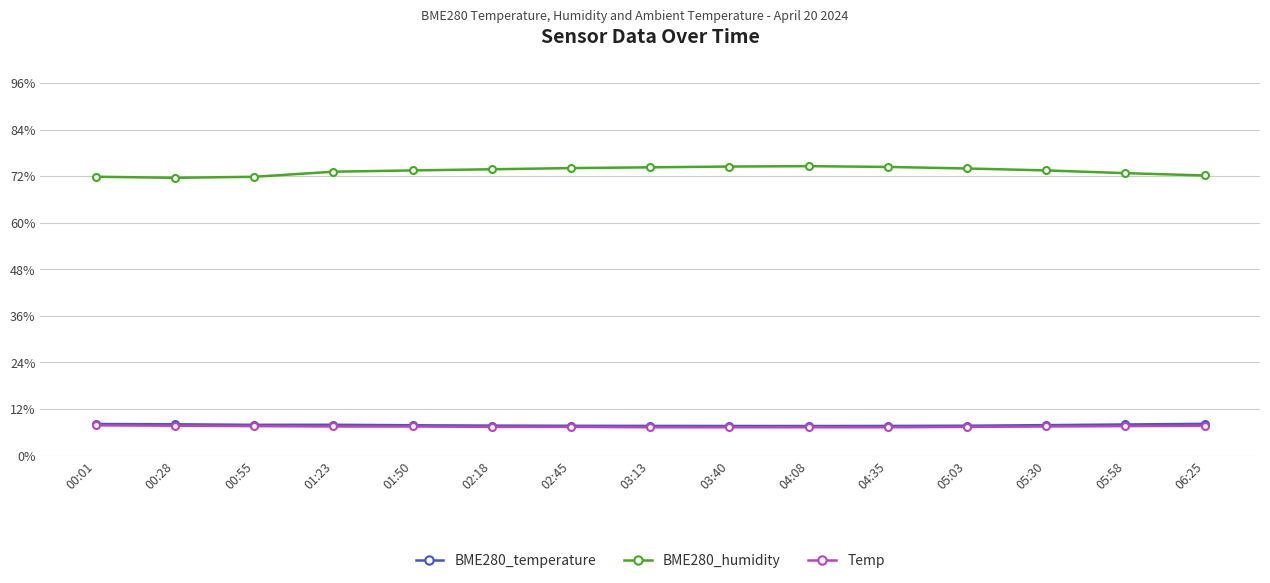

What is the smallest value displayed?

7.3